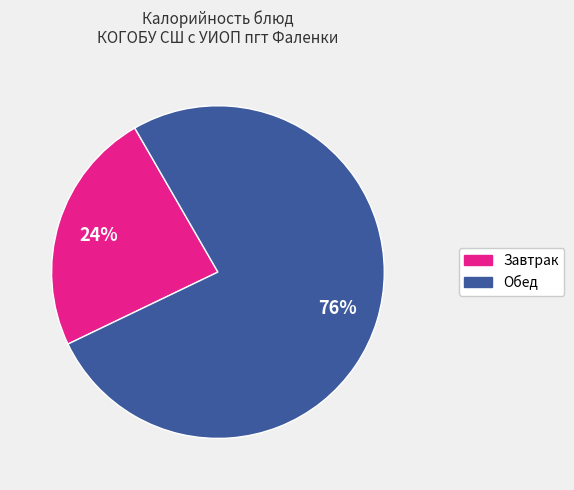

Is there a majority slice in this chart?

Yes